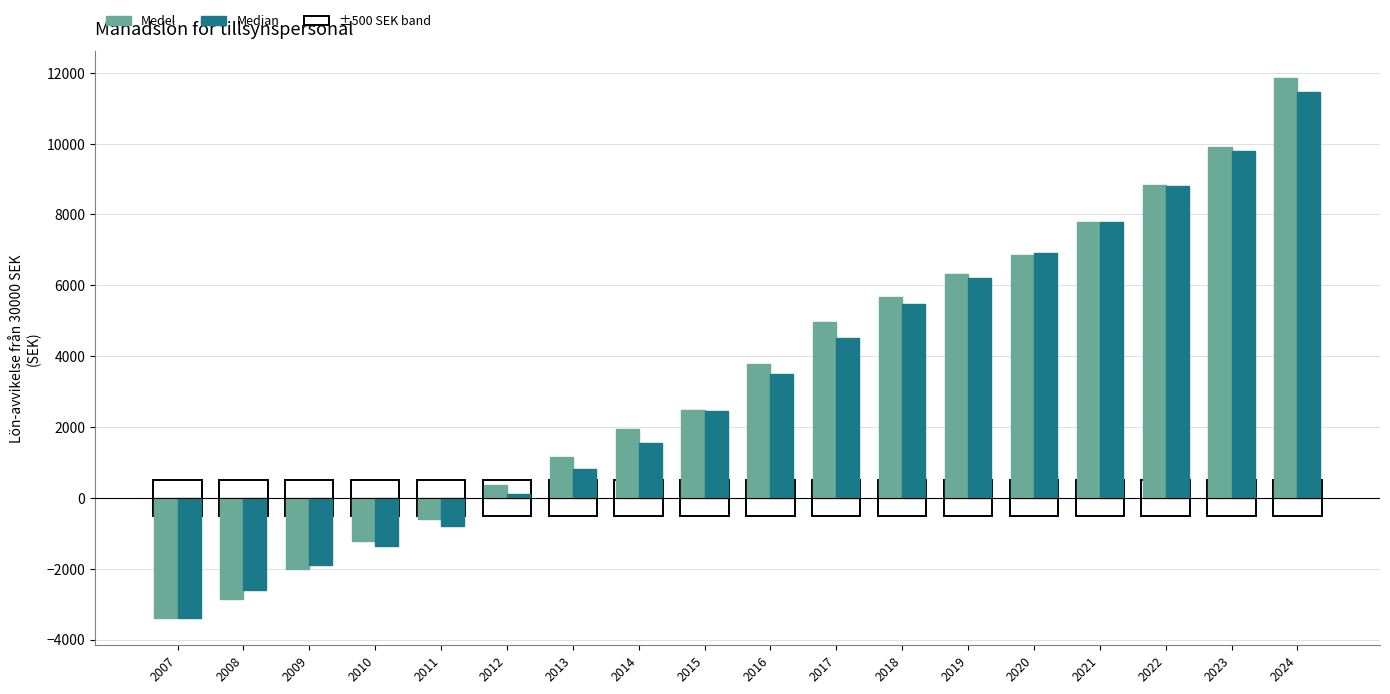

Which series has the widest spread of values?

Medel